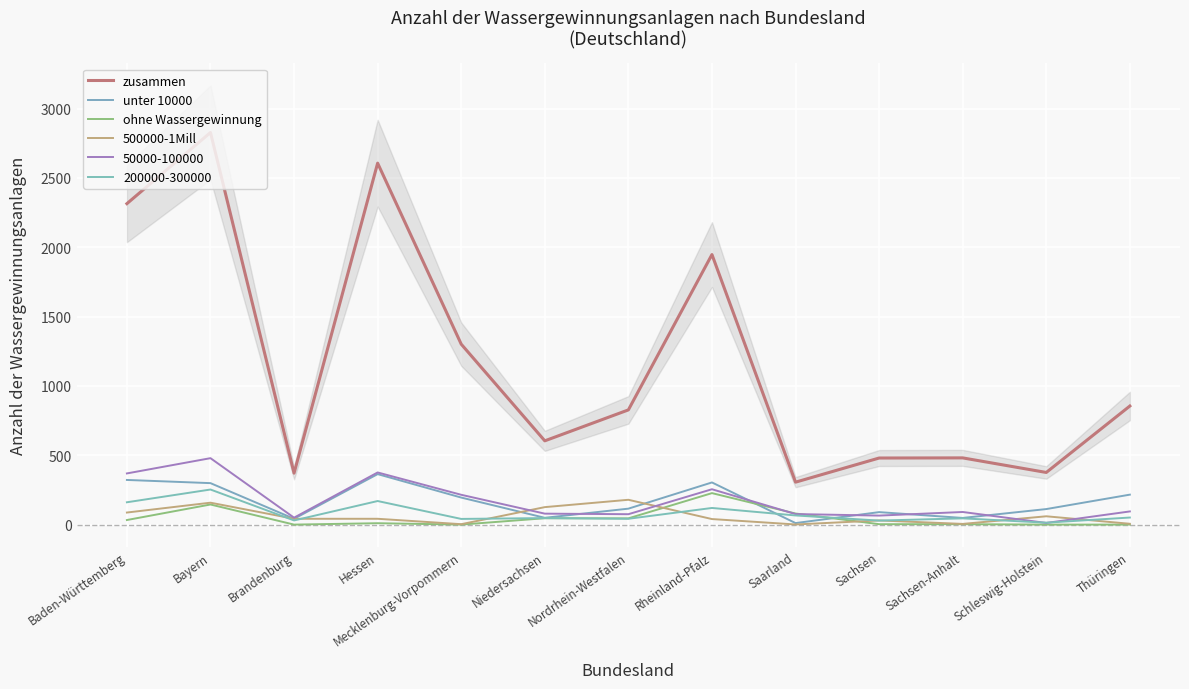

What is the difference between the zusammen values at Schleswig-Holstein and Hessen?

2230